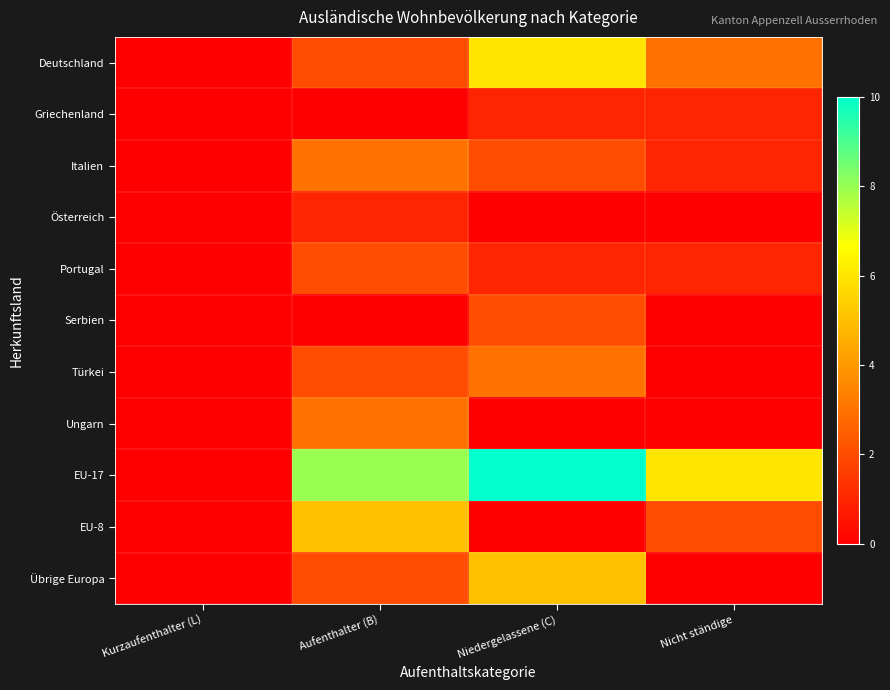

At which category is the sum across all series the highest?

Niedergelassene (C)